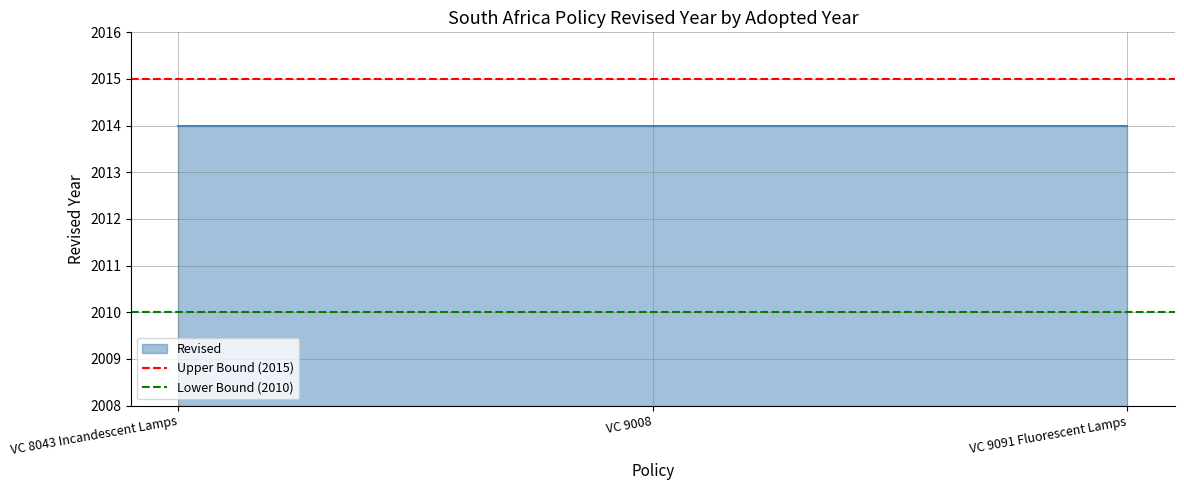

Is the value of Upper Bound (2015) at VC 8043 Incandescent Lamps greater than the value of Lower Bound (2010) at VC 8043 Incandescent Lamps?

Yes